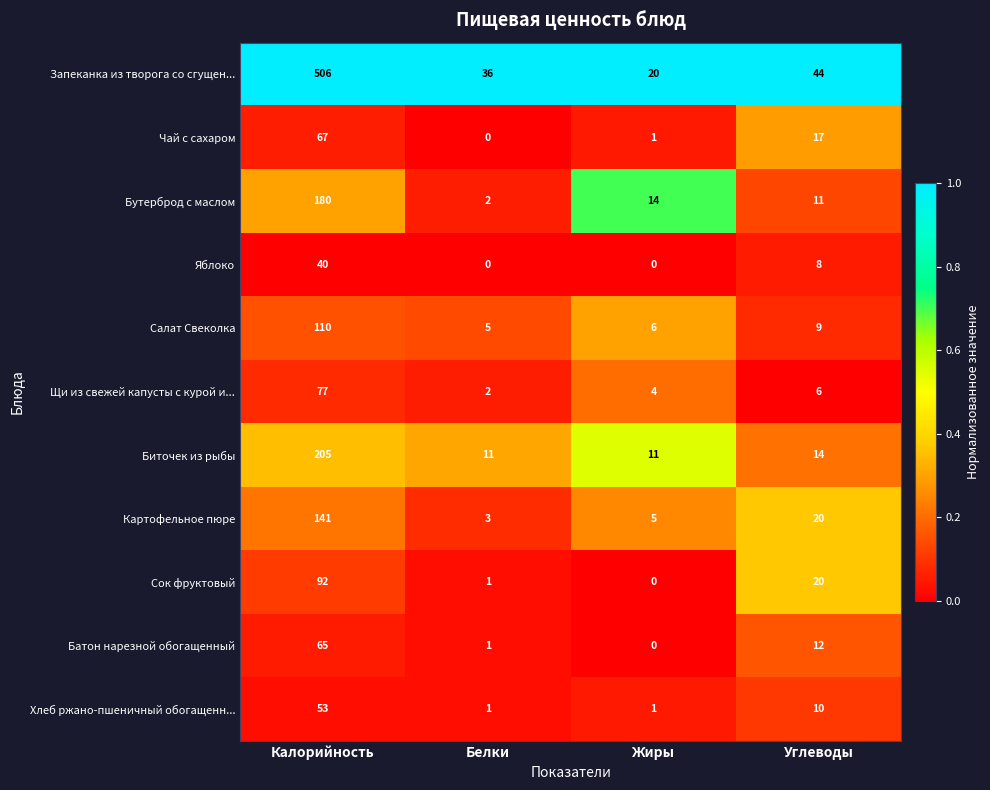

At which label does Салат Свеколка reach its peak?

Калорийность